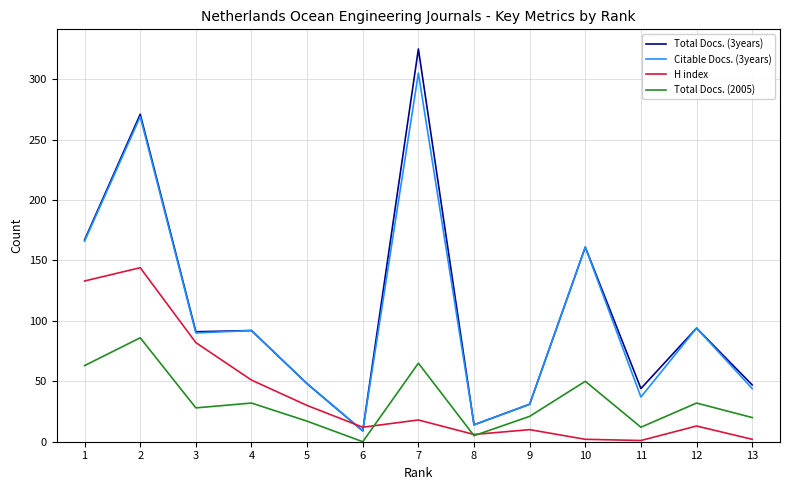

How many intersections are there between H index and Total Docs. (3years)?

2